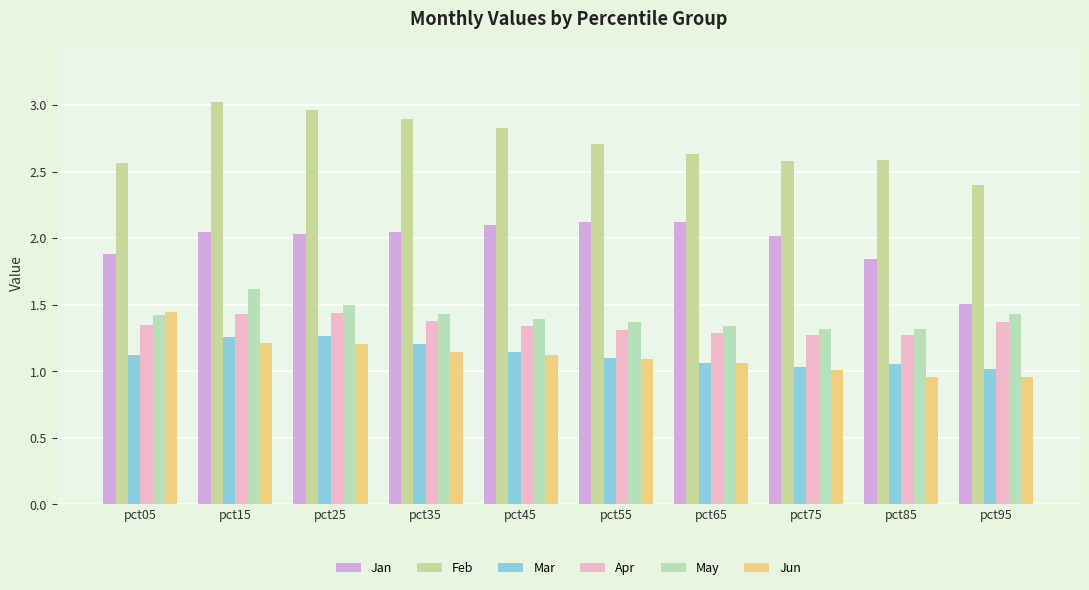

Is it true that Jan equals 2.1 at pct45?

True